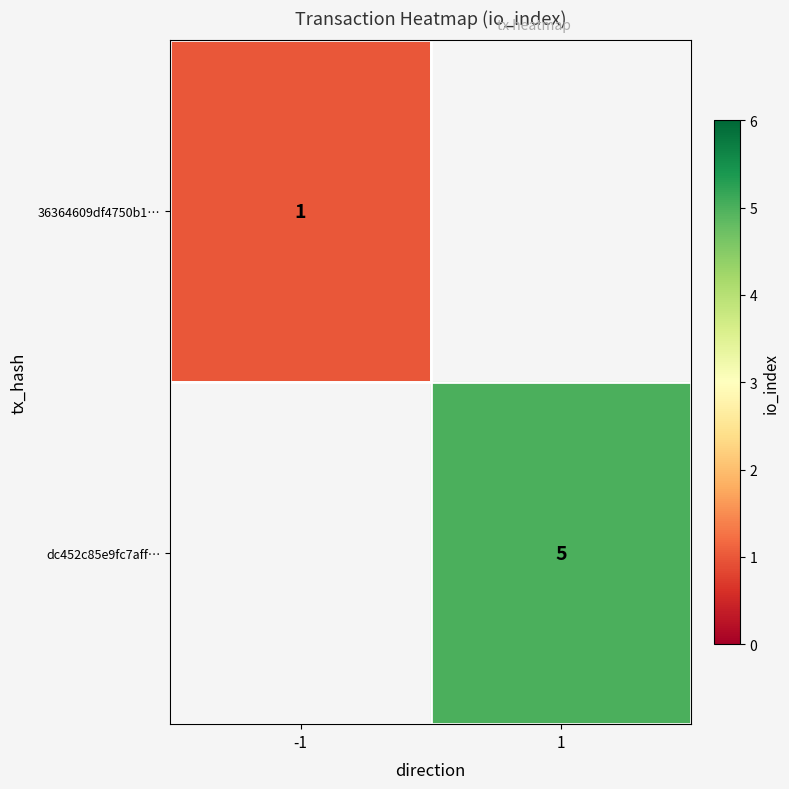

How many data points does each series have?

2